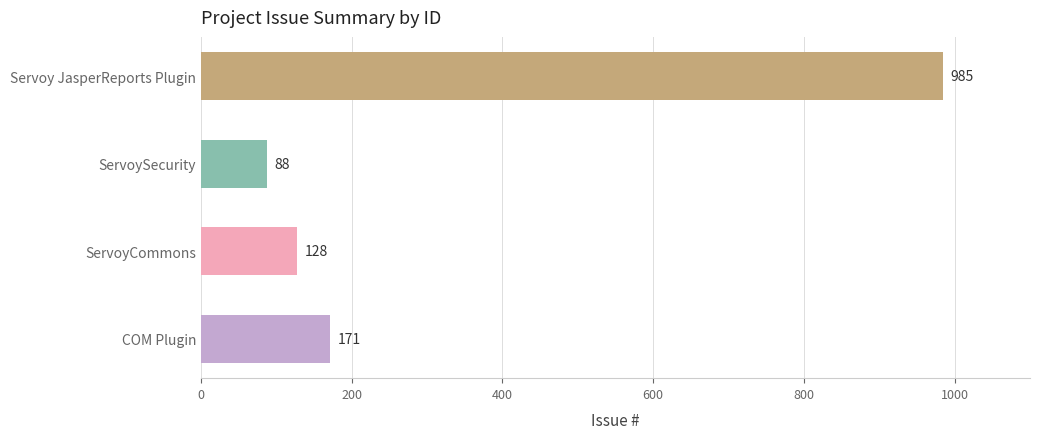

How many bars are there in total?

4